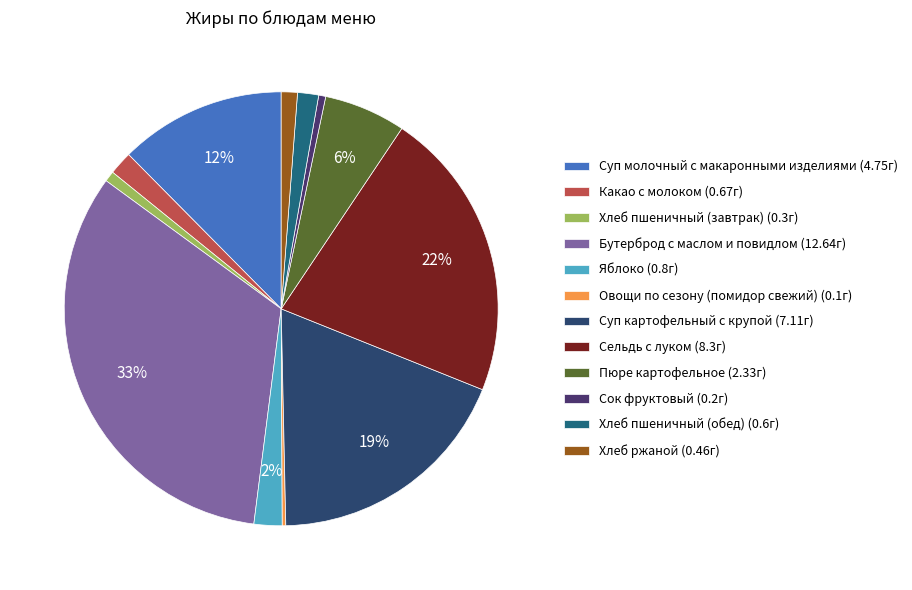

Is the sum of Сельдь с луком and Какао с молоком greater than half?

No